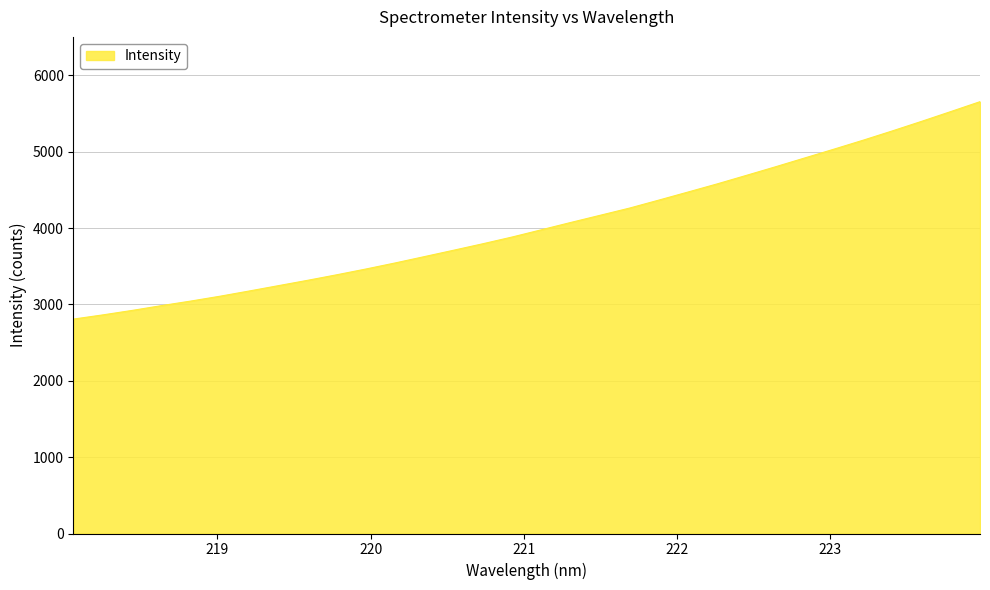

What is the difference between the maximum and minimum values?

2847.6